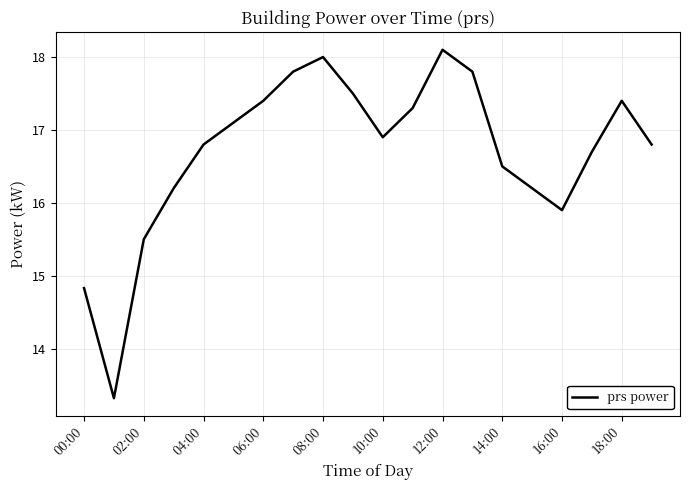

True or false: the data has more than 2 interior local peaks.

True